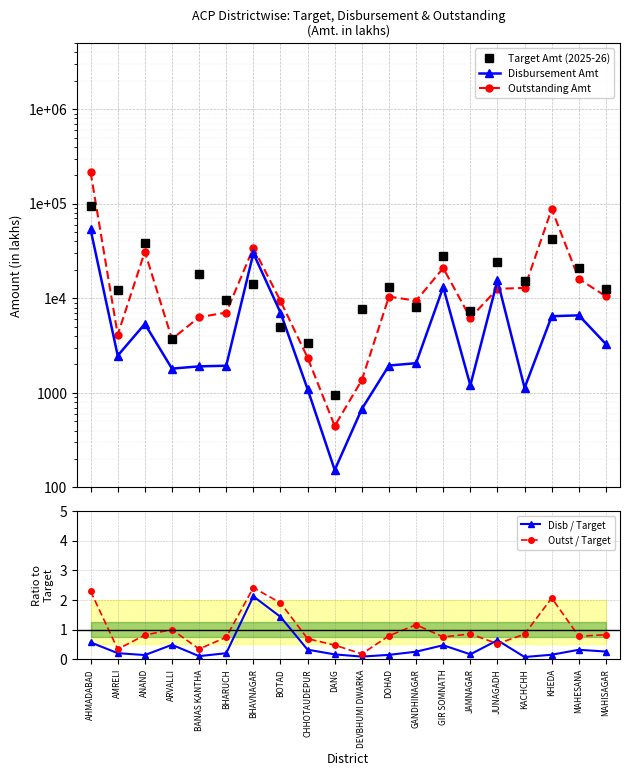

True or false: Target Amt (2025-26) has a value of 14139.0 at BHAVNAGAR.

True